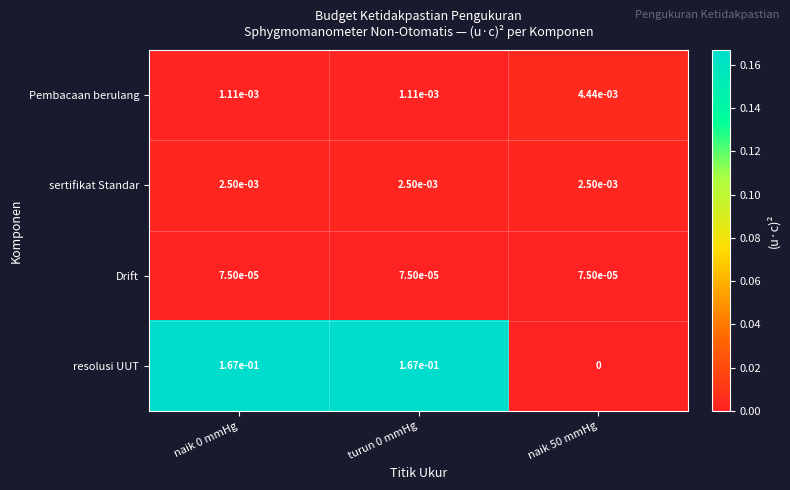

Between turun 0 mmHg and naik 50 mmHg, which series saw the biggest shift?

resolusi UUT